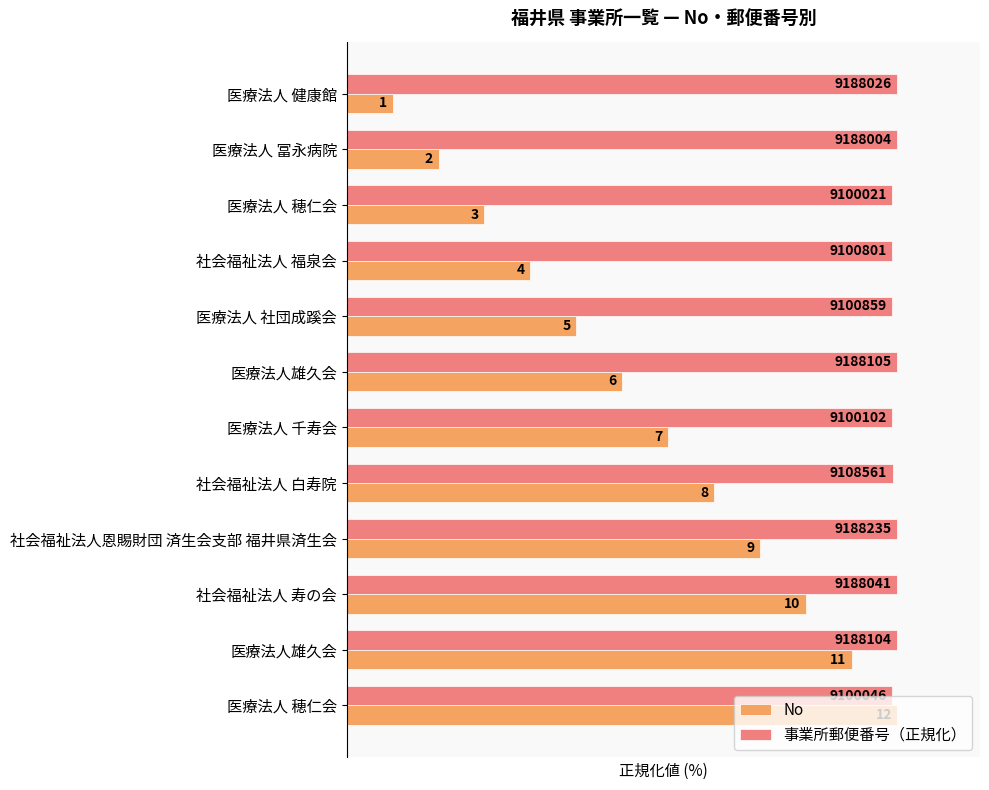

What are all the series names shown in the legend?

No, 事業所郵便番号（正規化）